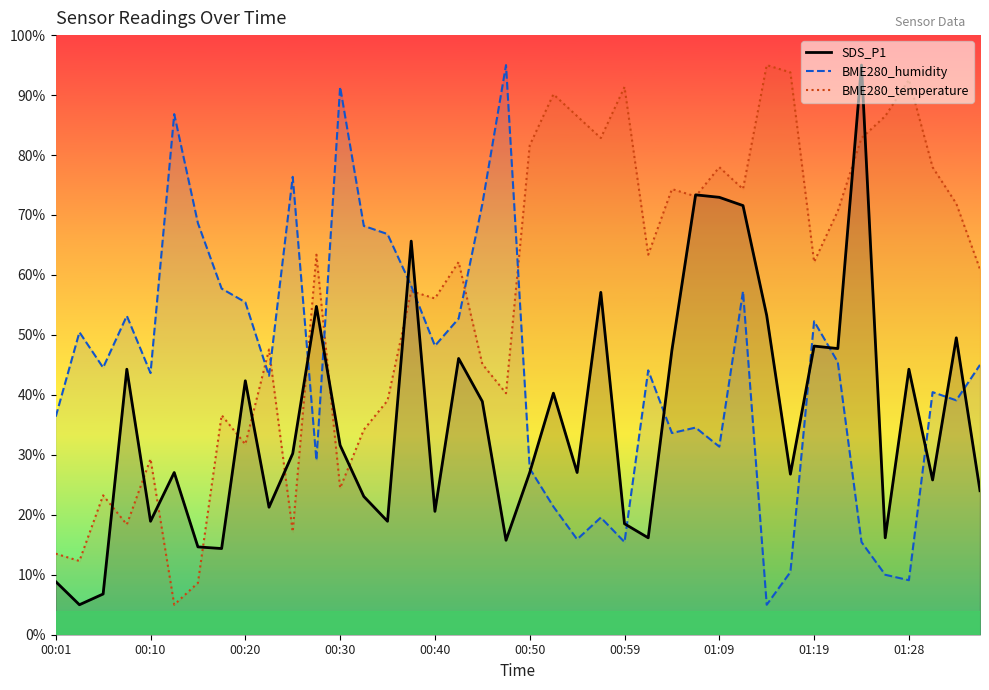

What is the difference between the second highest and second lowest values in the BME280_temperature series?

85.1